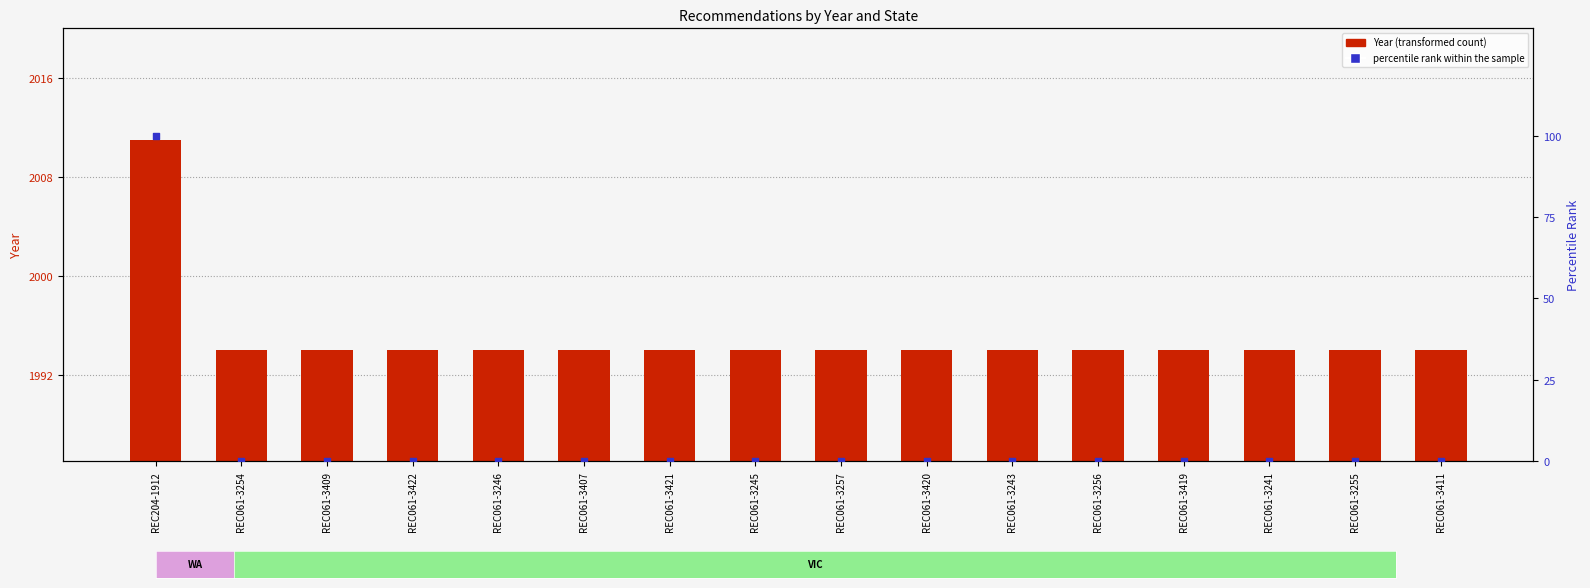

What are all the series names shown in the legend?

Year (transformed count), percentile rank within the sample